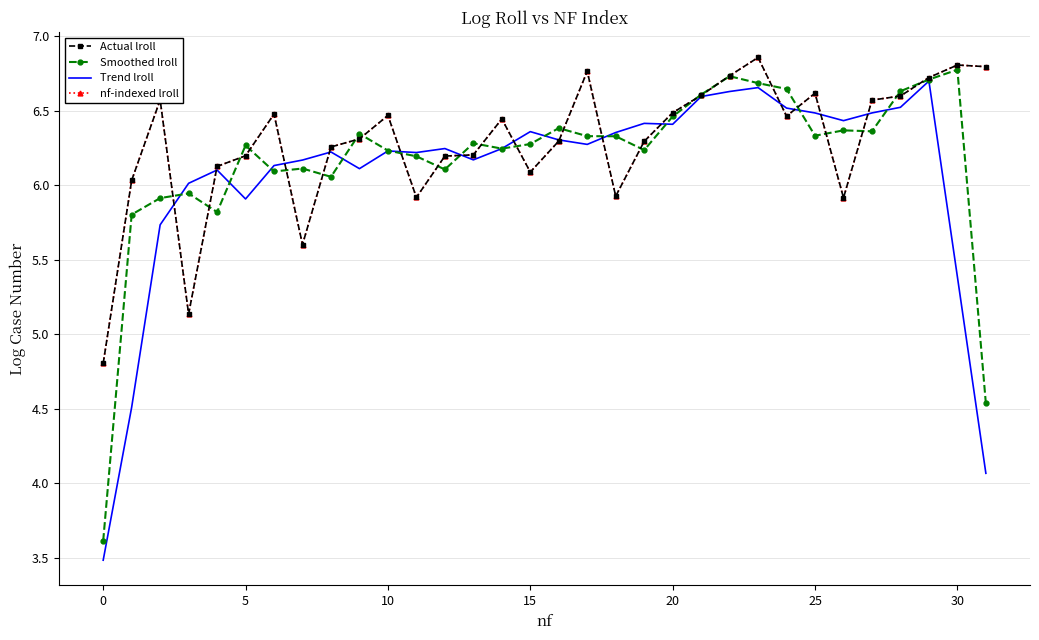

True or false: nf-indexed lroll and Actual lroll cross at least once.

False